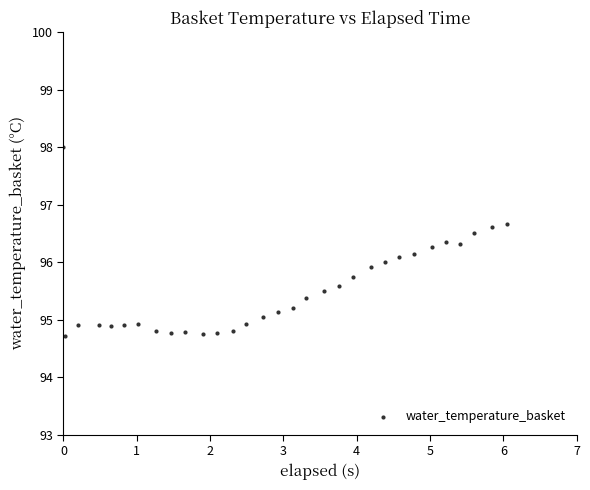

What is the range of X values (max minus min)?

6.0